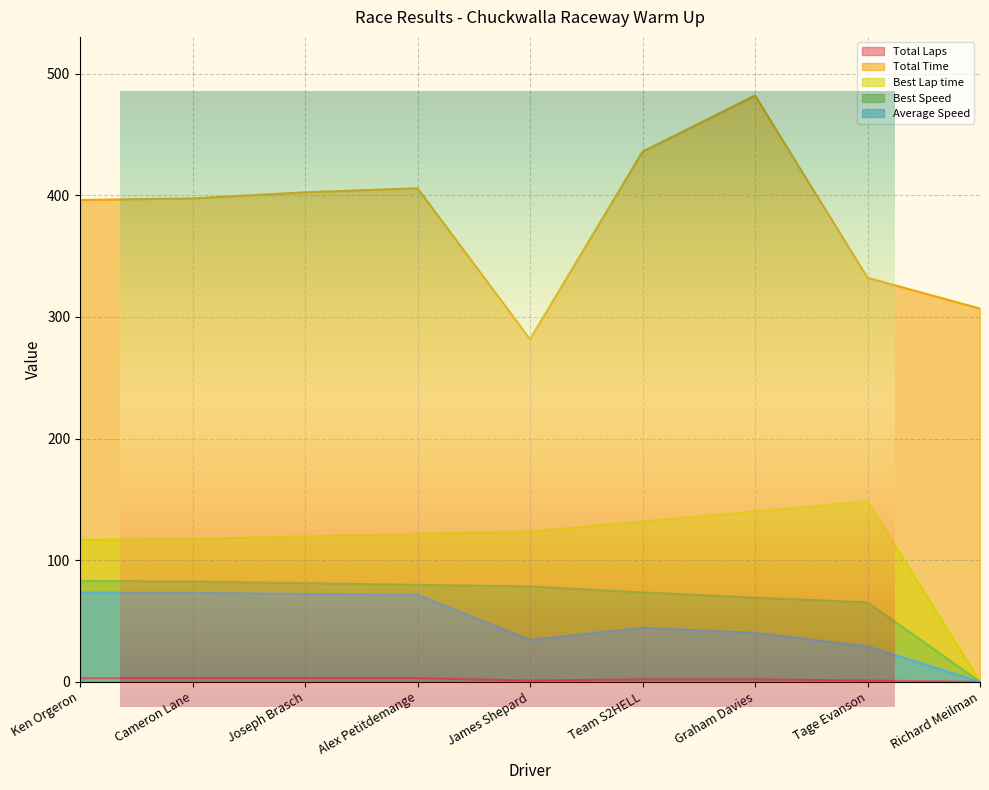

What is the label of the 6th point from the left?

Team S2HELL